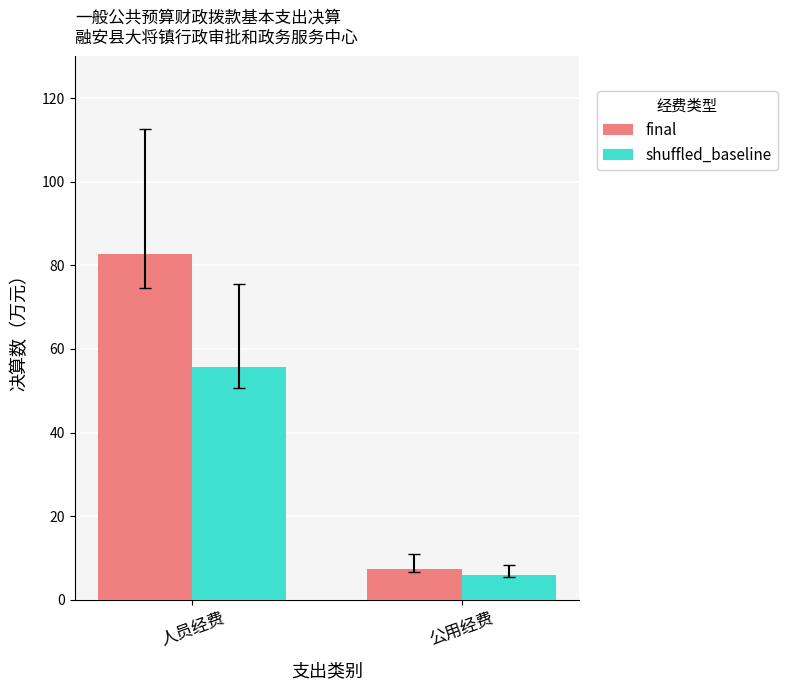

What is the sum of the shuffled_baseline values at 公用经费 and 人员经费?

61.6